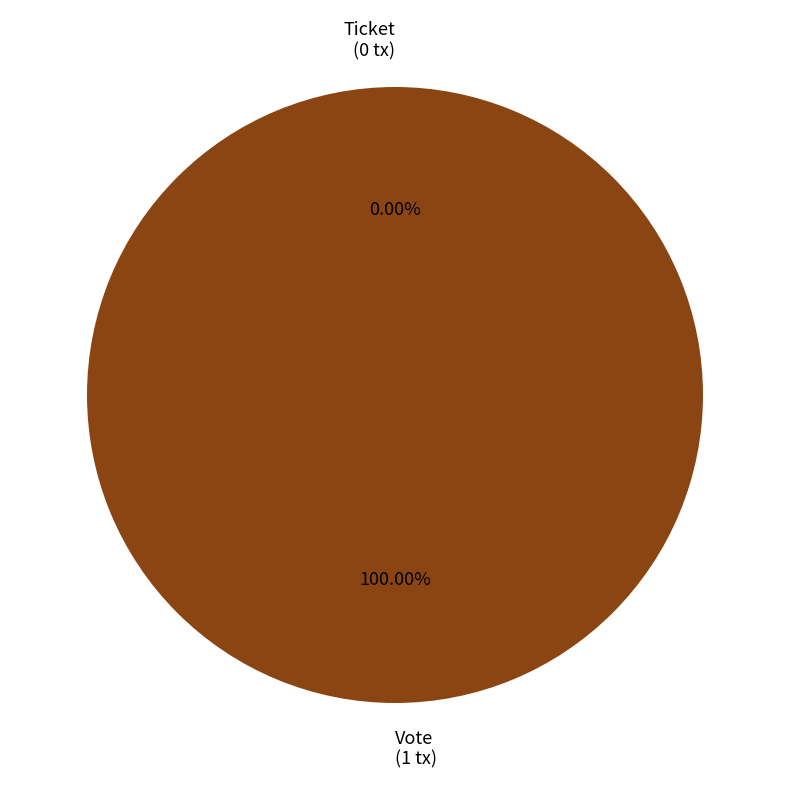

Is it true that Ticket is 0% of the pie?

True